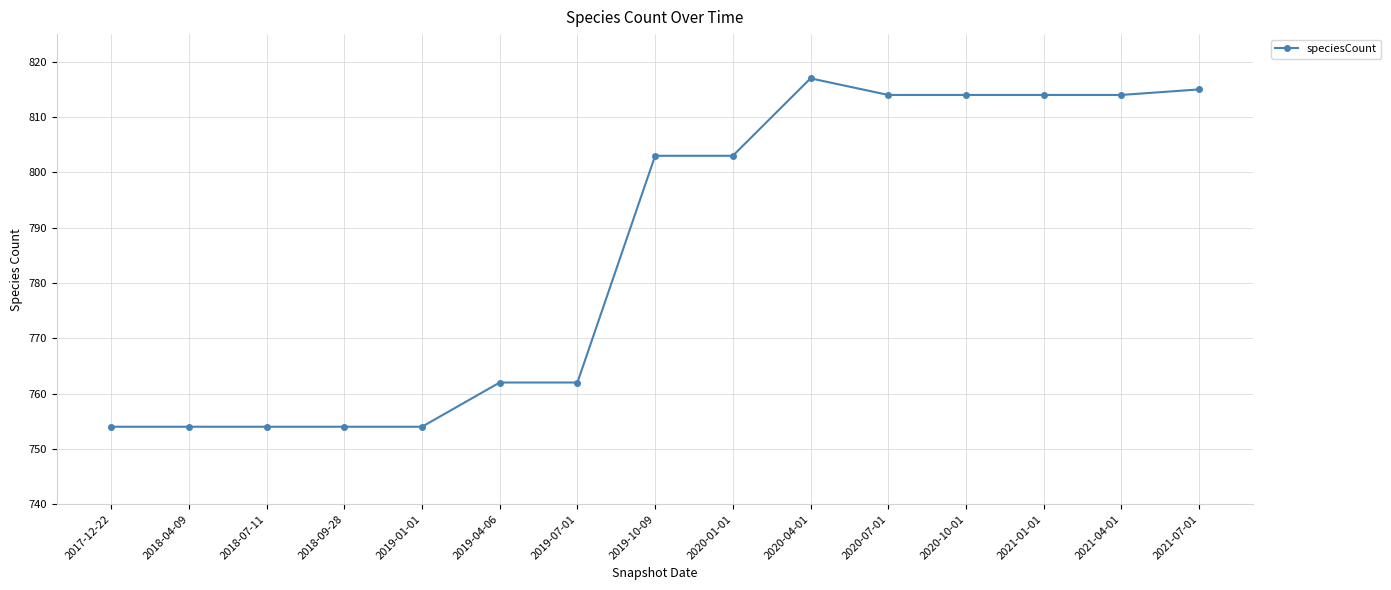

Is it true that the value at 2017-12-22 is 1242?

False